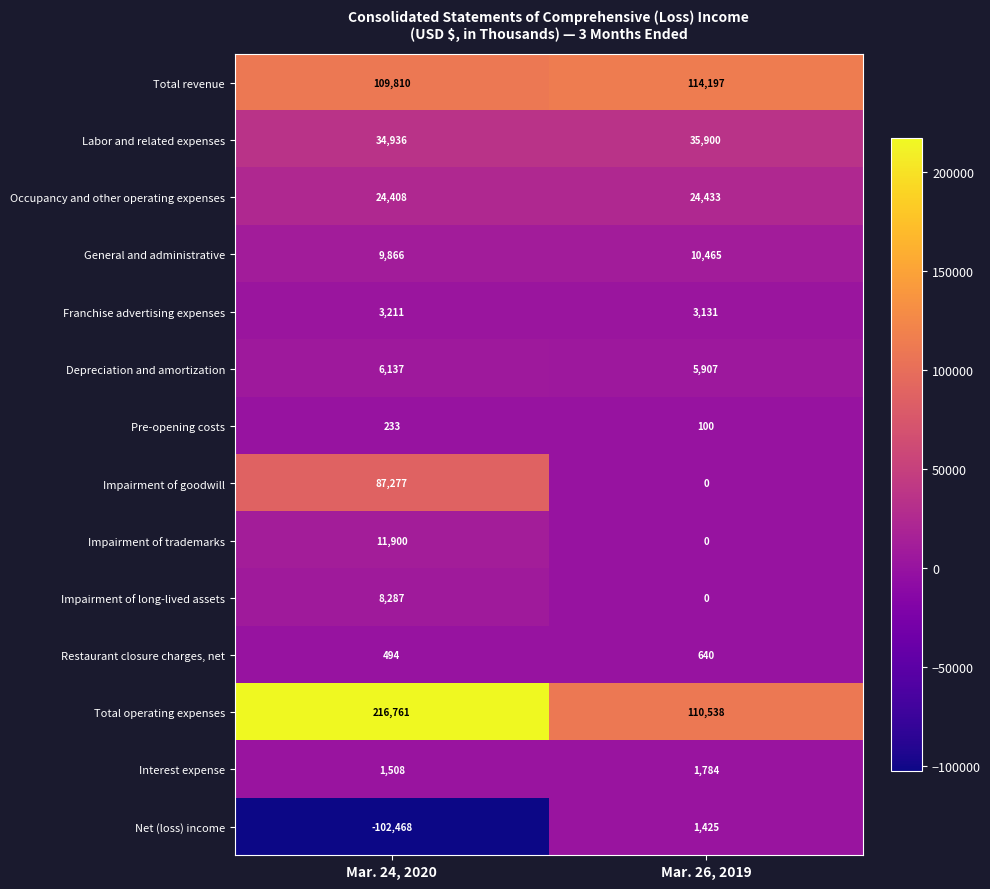

At which category is the sum across all series the highest?

Mar. 24, 2020